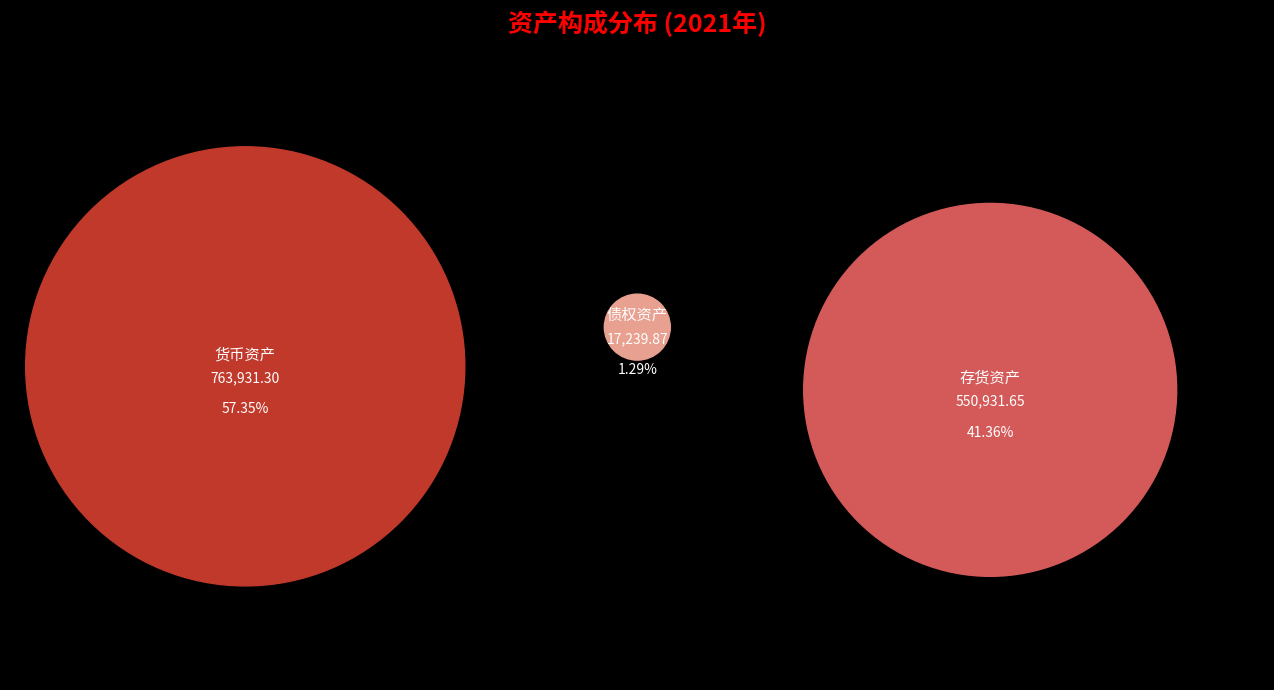

The 货币资产 slice represents 49% of the pie. True or false?

False